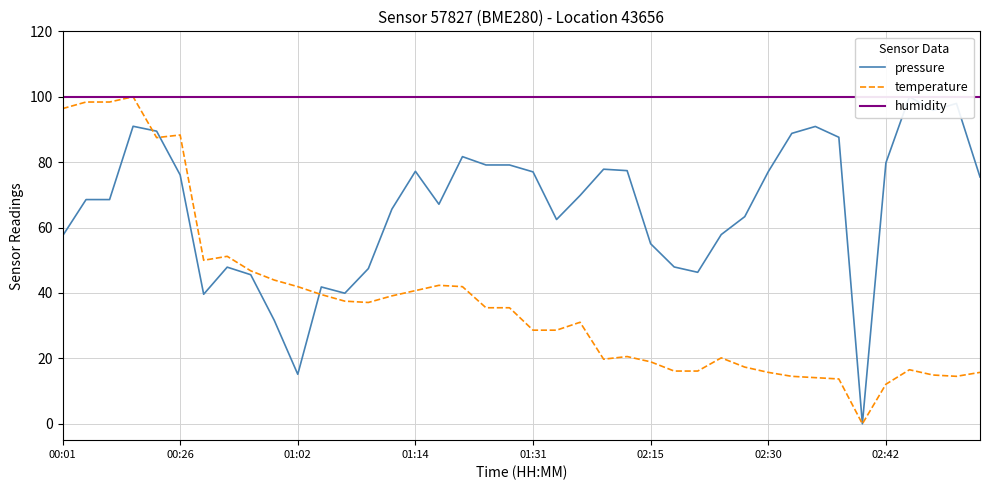

Does the chart display data point markers on the line(s)?

No